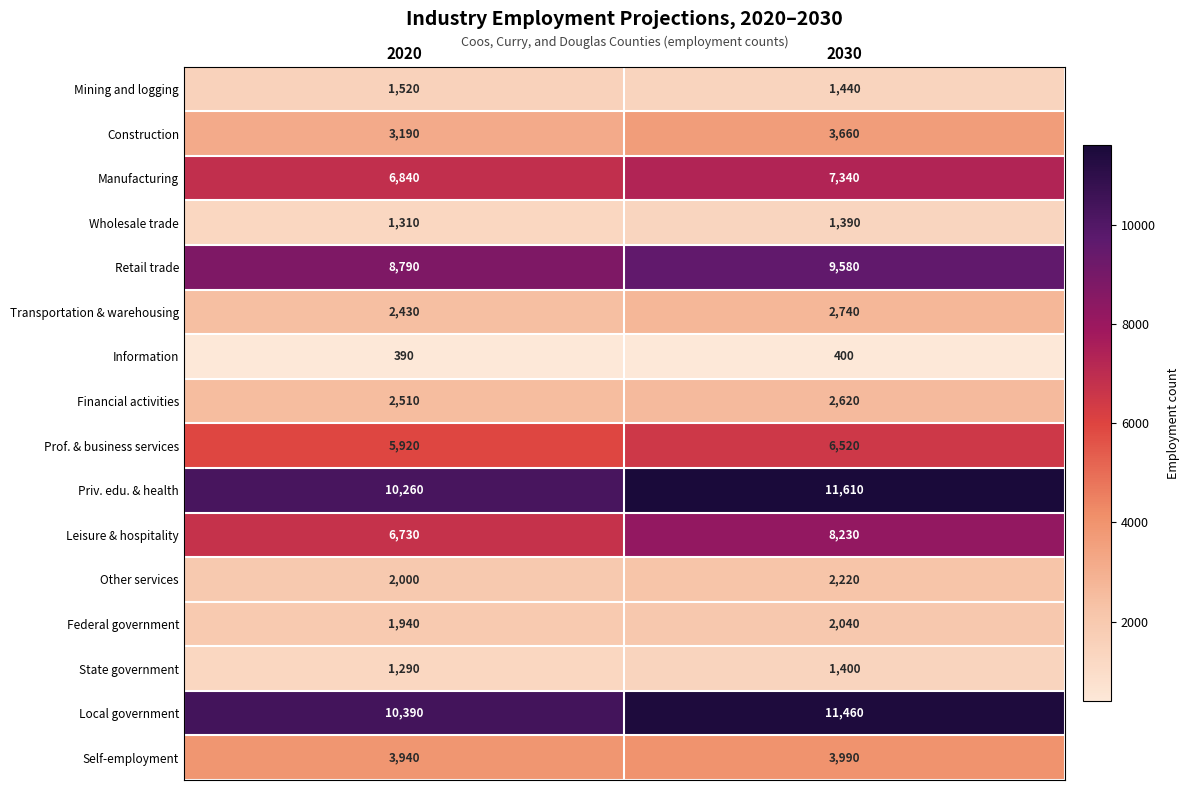

What is the smallest value displayed?

390